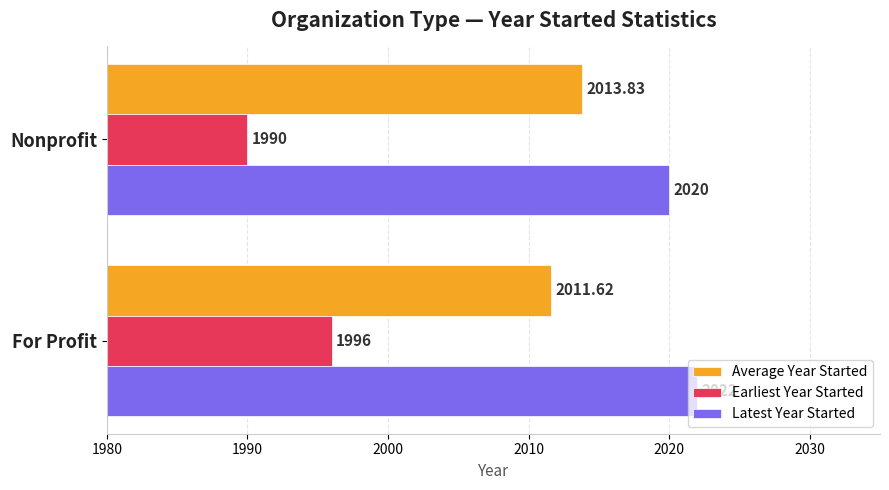

What is the difference between the maximum and minimum values in the Earliest Year Started series?

6.0